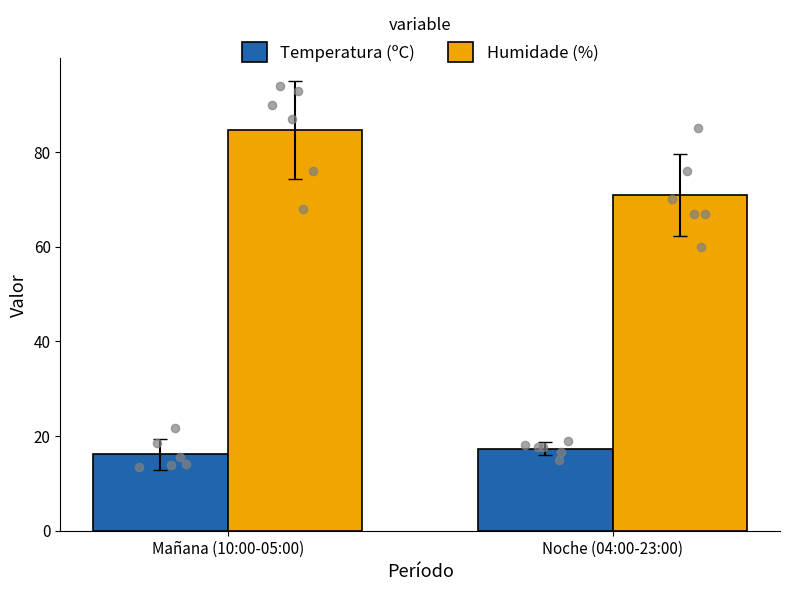

Which series reaches the maximum Y coordinate?

Humidade (%)